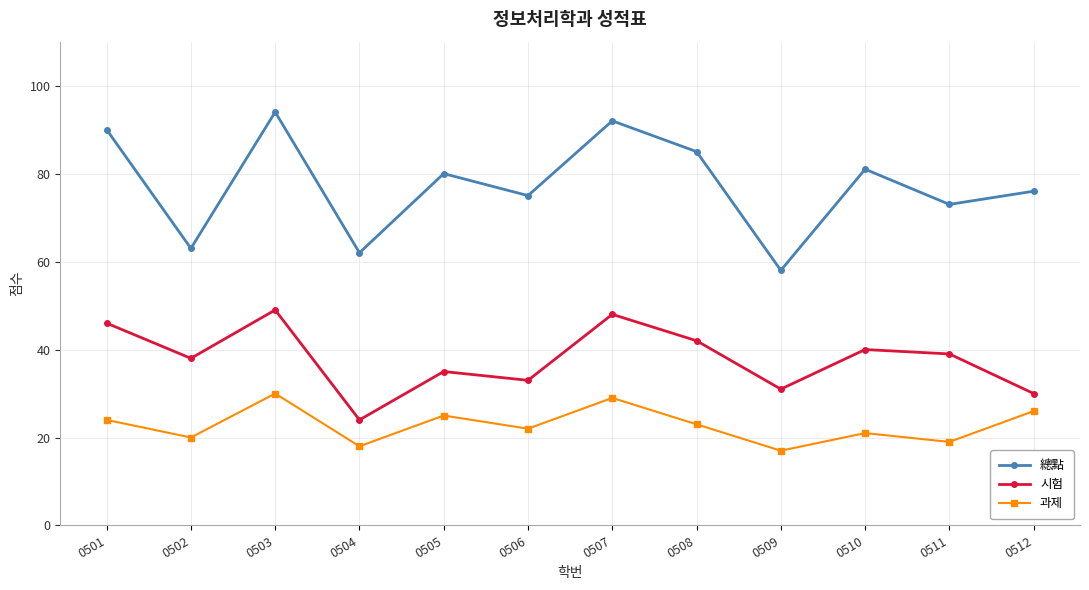

Which series changed the most between 0501 and 0510?

總點